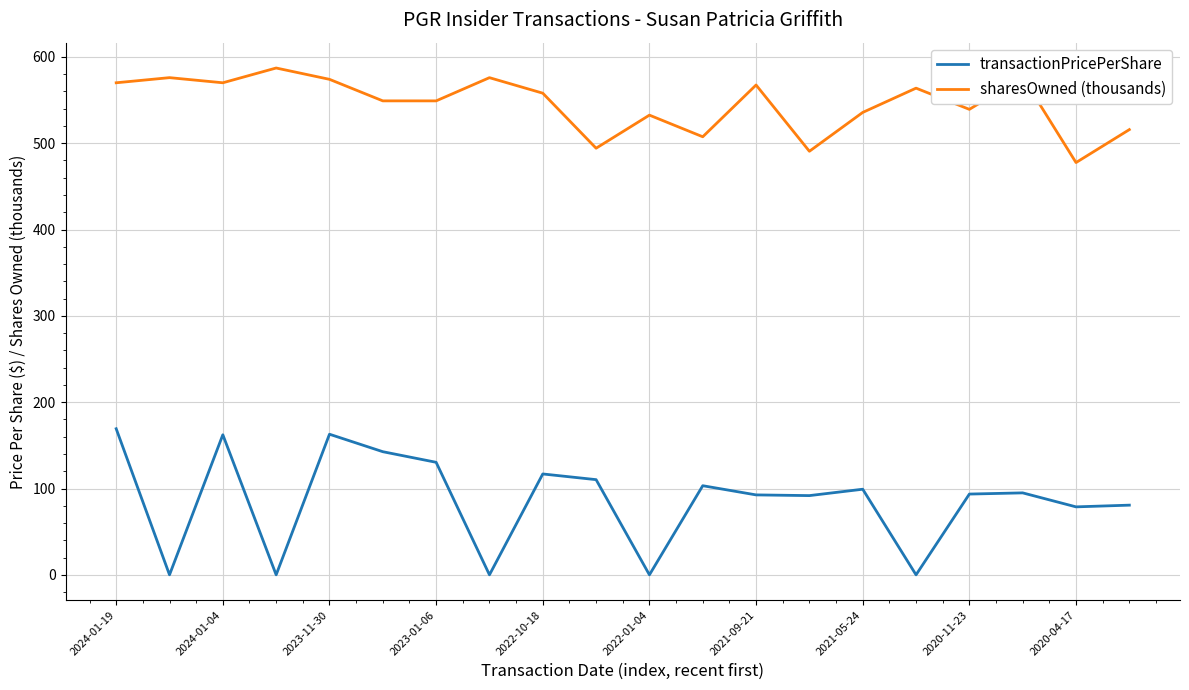

Rank the series by their maximum value, from lowest to highest.

transactionPricePerShare, sharesOwned (thousands)